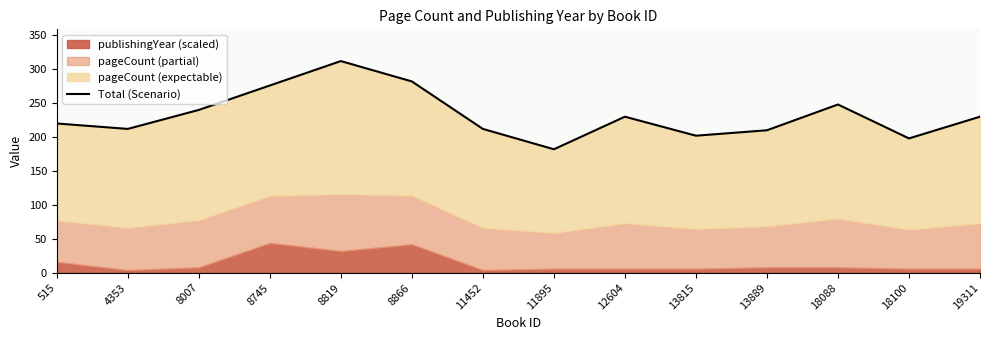

Reading left to right, what are all the values shown in this chart?

515=220	4353=212	8007=240	8745=276	8819=312	8866=282	11452=212	11895=182	12604=230	13815=202	13889=210	18088=248	18100=198	19311=230